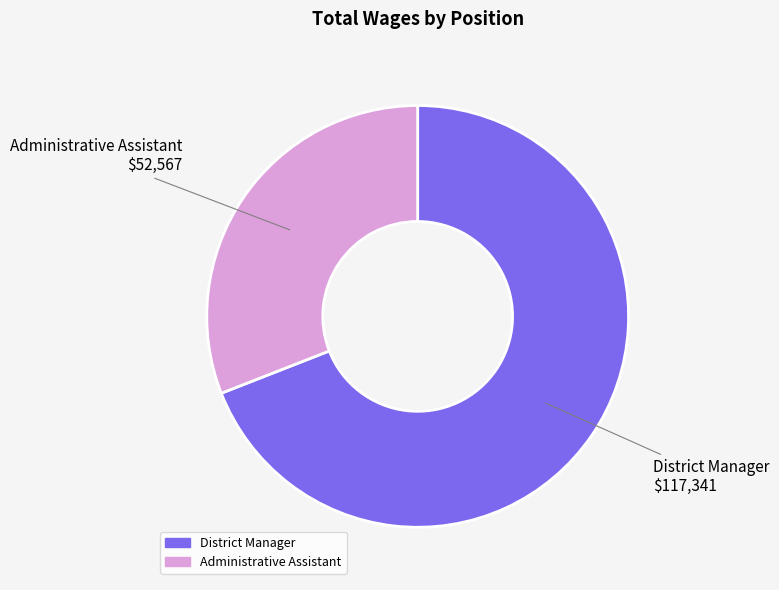

Is the sum of Administrative Assistant and District Manager greater than half?

Yes